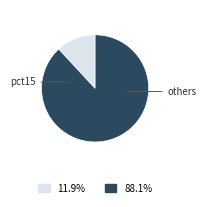

Is there a majority slice in this chart?

Yes